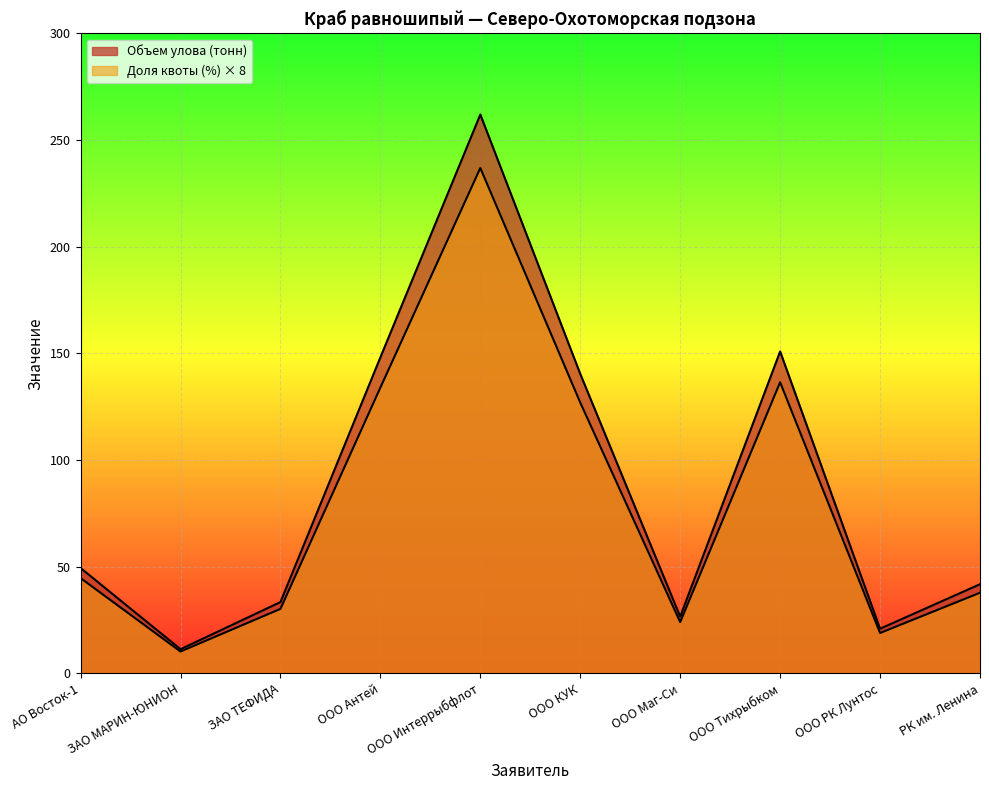

How many data points in Доля квоты (%) are above 44?

5